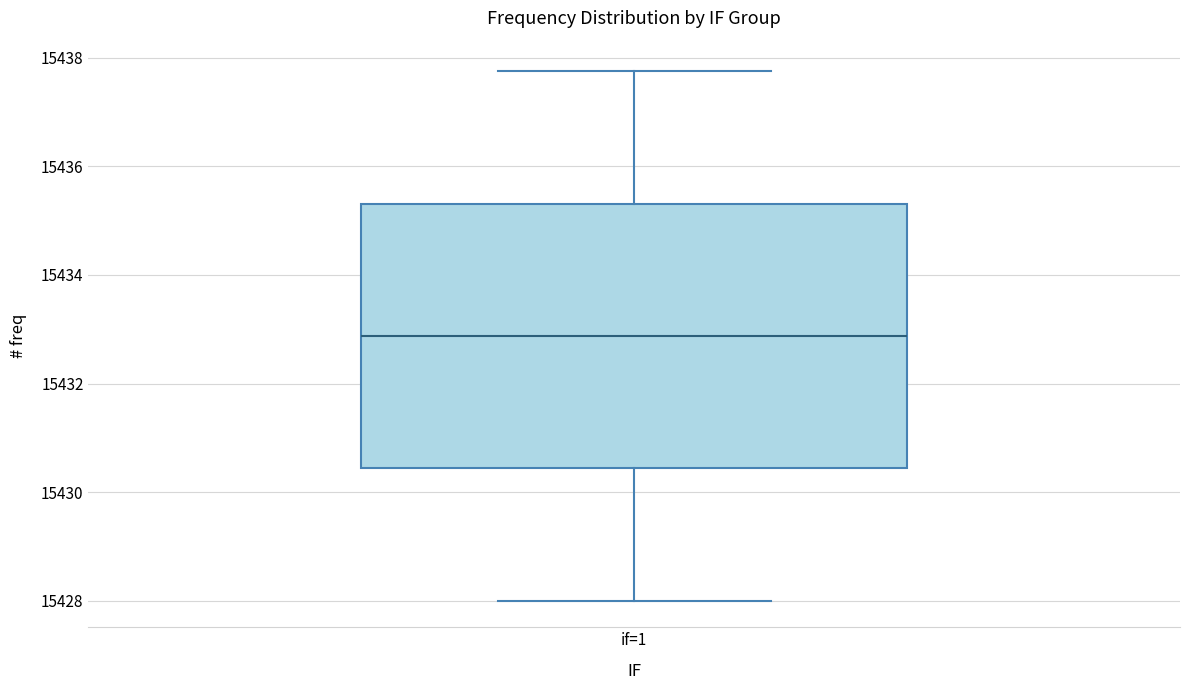

Read this box plot against the y-axis: the position of the median line, the range covered by the box, and the ends of both whiskers. The values are not printed on the chart, so give them approximately, as read against the axis.

median 15432.8, box 15430.4 to 15435.4, whiskers 15428.0 to 15437.8